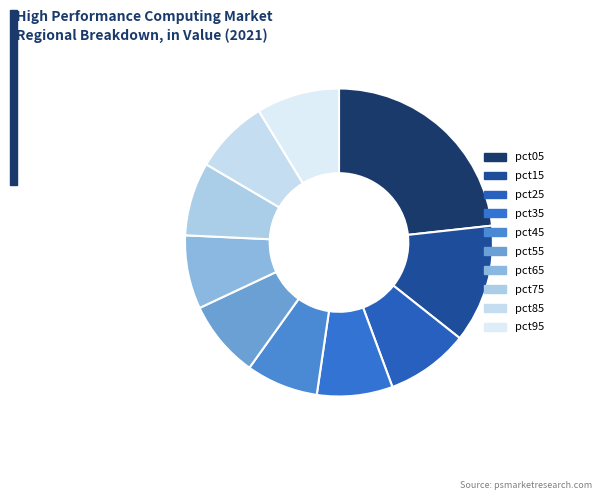

Is there any slice that represents more than half of the pie?

No